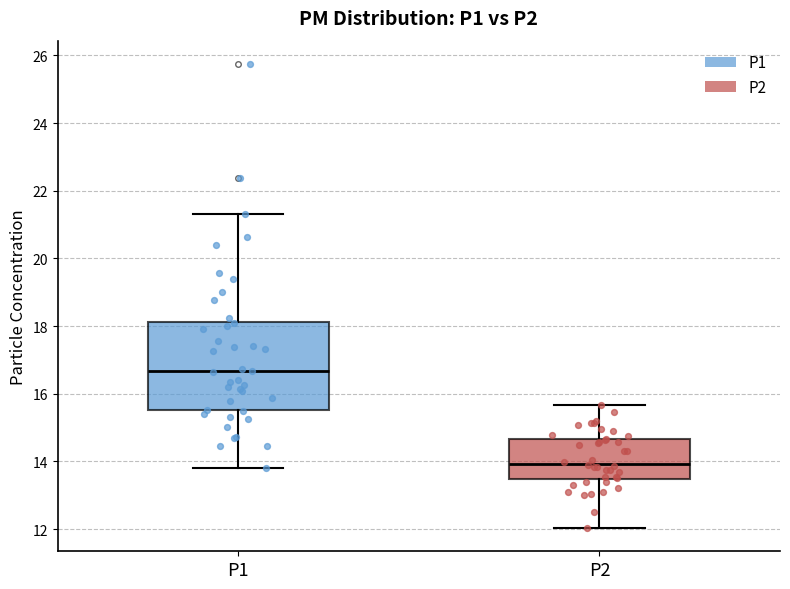

Where does the lower whisker of the box for P1 end on the y-axis? The values are not printed on the chart, so give them approximately, as read against the axis.

13.8